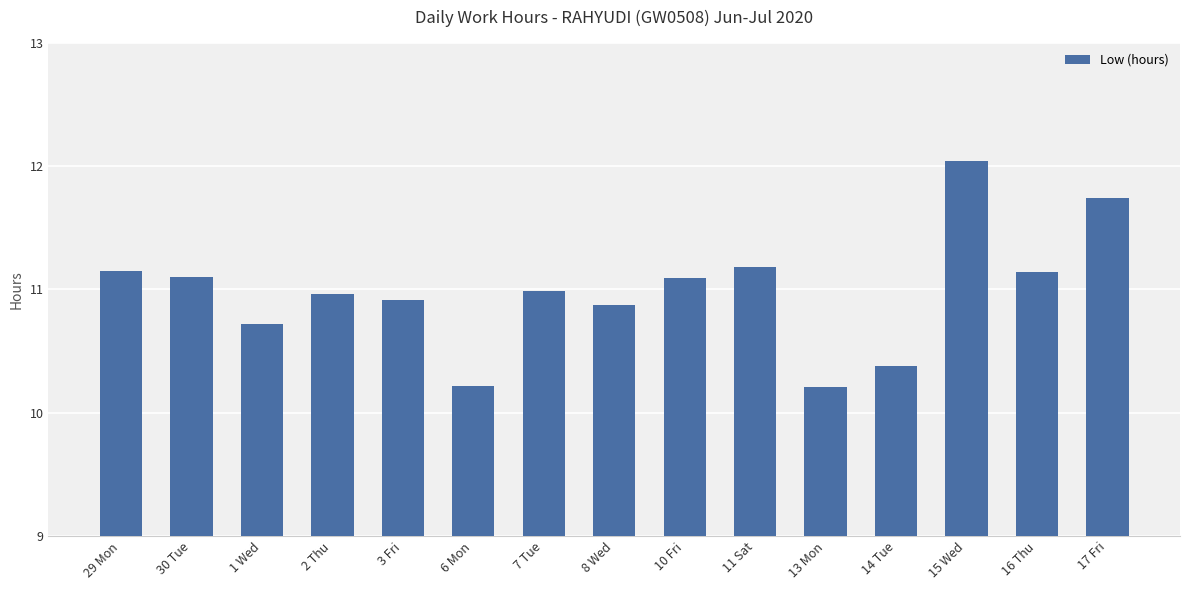

What is the change in value from 3 Fri to 13 Mon?

-0.7